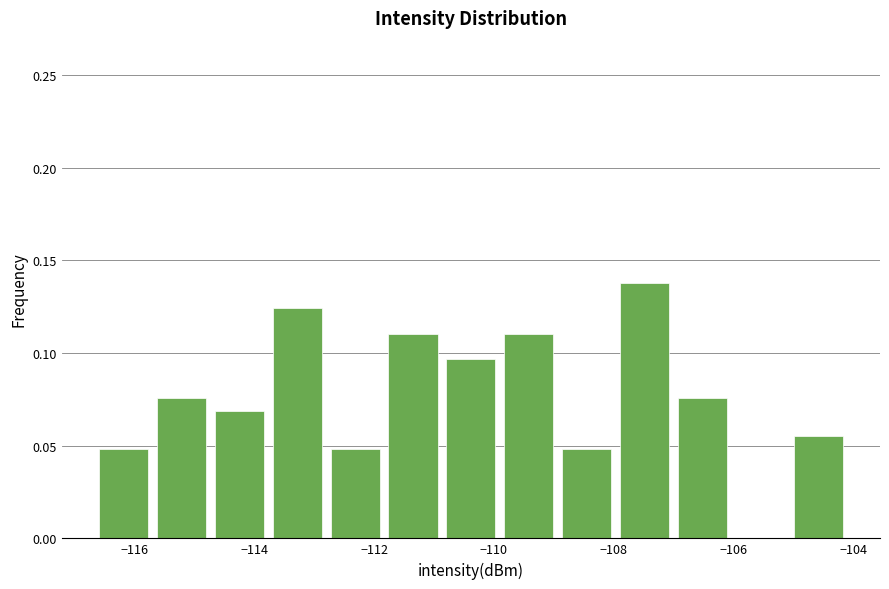

Reading left to right, list every bar in this chart as the range it spans on the x-axis followed by its height. Neither the bar edges nor the heights are printed on the chart, so give them approximately, as read against the axes.

-116.6 to -115.6: 0.050
-115.6 to -114.8: 0.075
-114.8 to -113.8: 0.070
-113.8 to -112.8: 0.125
-112.8 to -111.8: 0.050
-111.8 to -110.8: 0.110
-110.8 to -110.0: 0.095
-110.0 to -109.0: 0.110
-109.0 to -108.0: 0.050
-108.0 to -107.0: 0.140
-107.0 to -106.0: 0.075
-106.0 to -105.0: 0
-105.0 to -104.2: 0.055